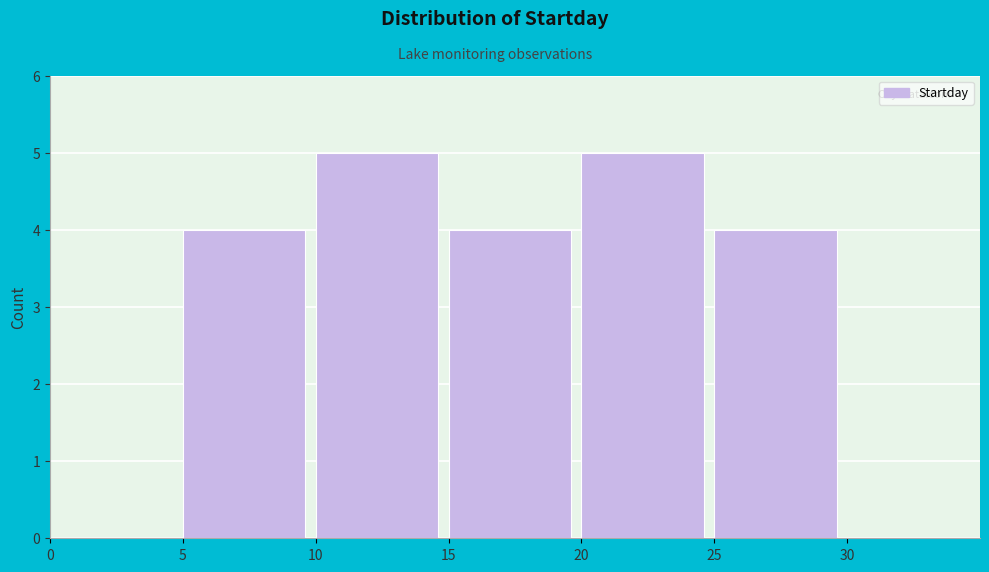

What is the height of the bar covering 10 to 15 on the x-axis? The values are not printed on the chart, so give them approximately, as read against the axis.

5